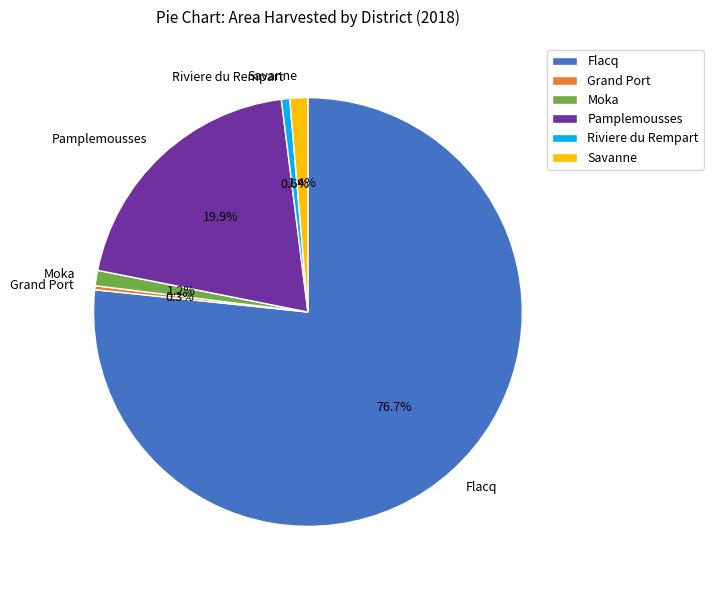

Combined, what portion of the pie is Pamplemousses and Savanne?

21.3%